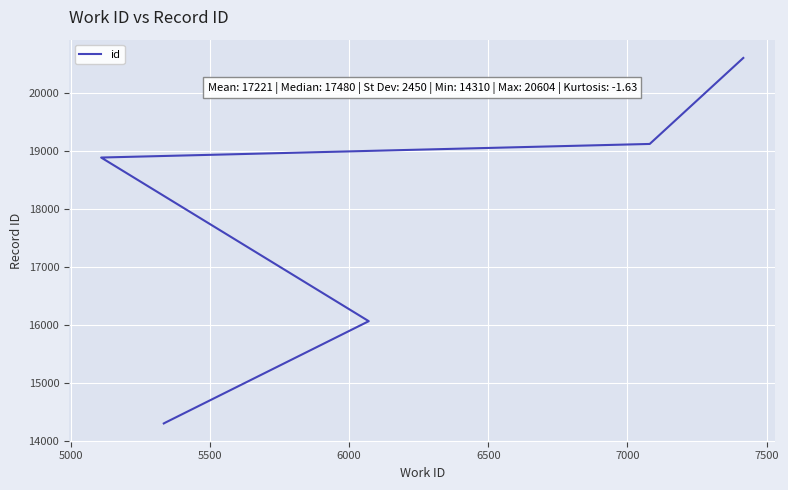

How many data points are above 18889?

2